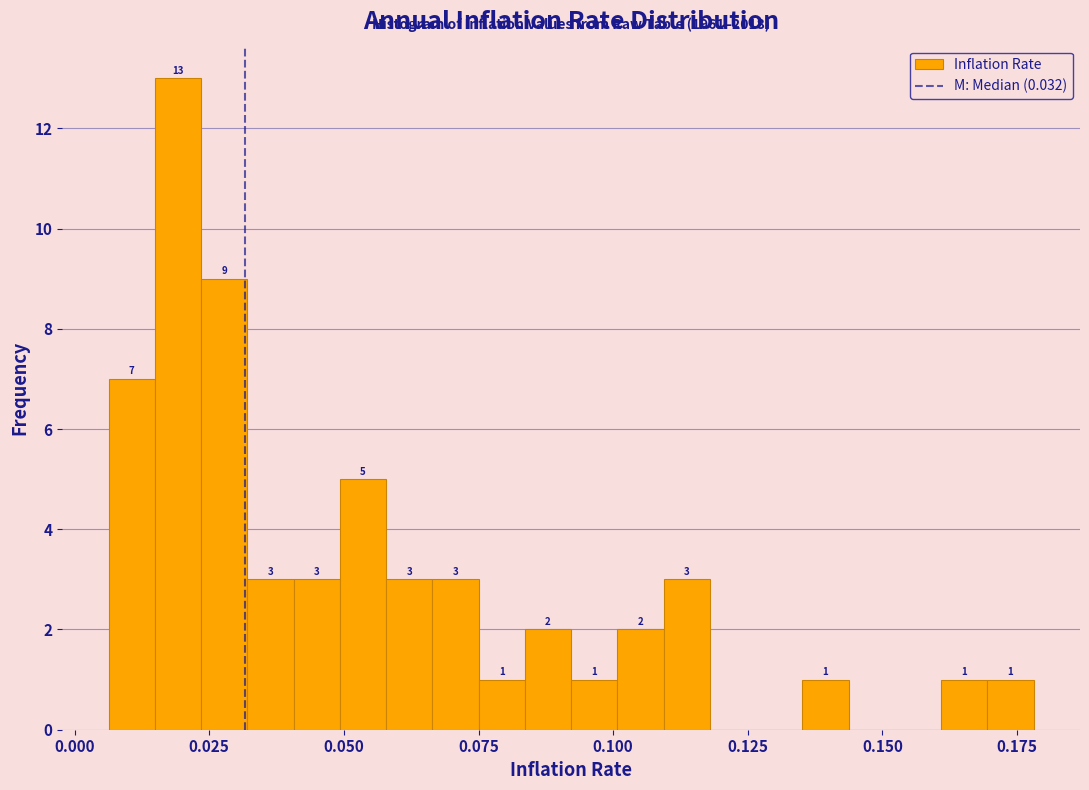

Around what value on the x-axis is the tallest bar? Give the approximate position of its centre, as read against the axis.

0.020